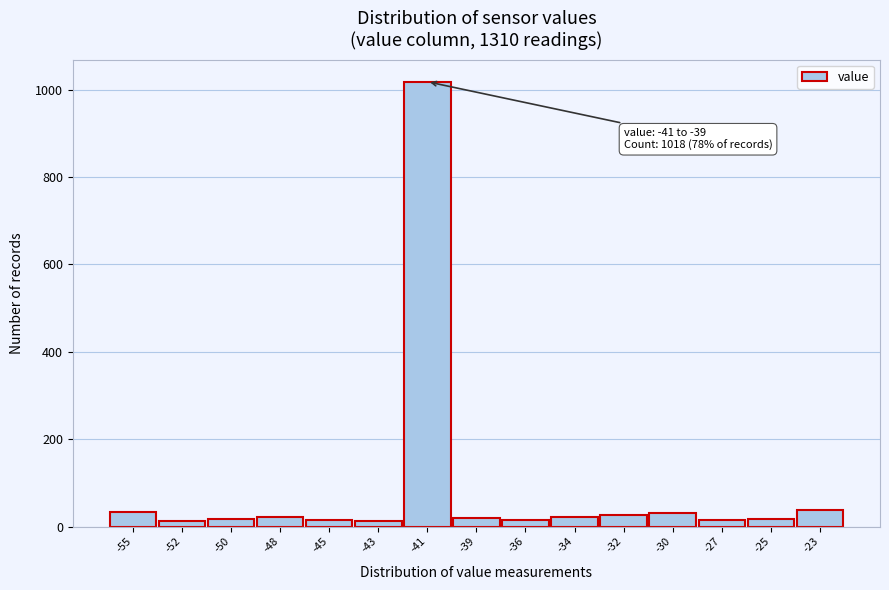

What is the value of the 1st bar from the left?

34